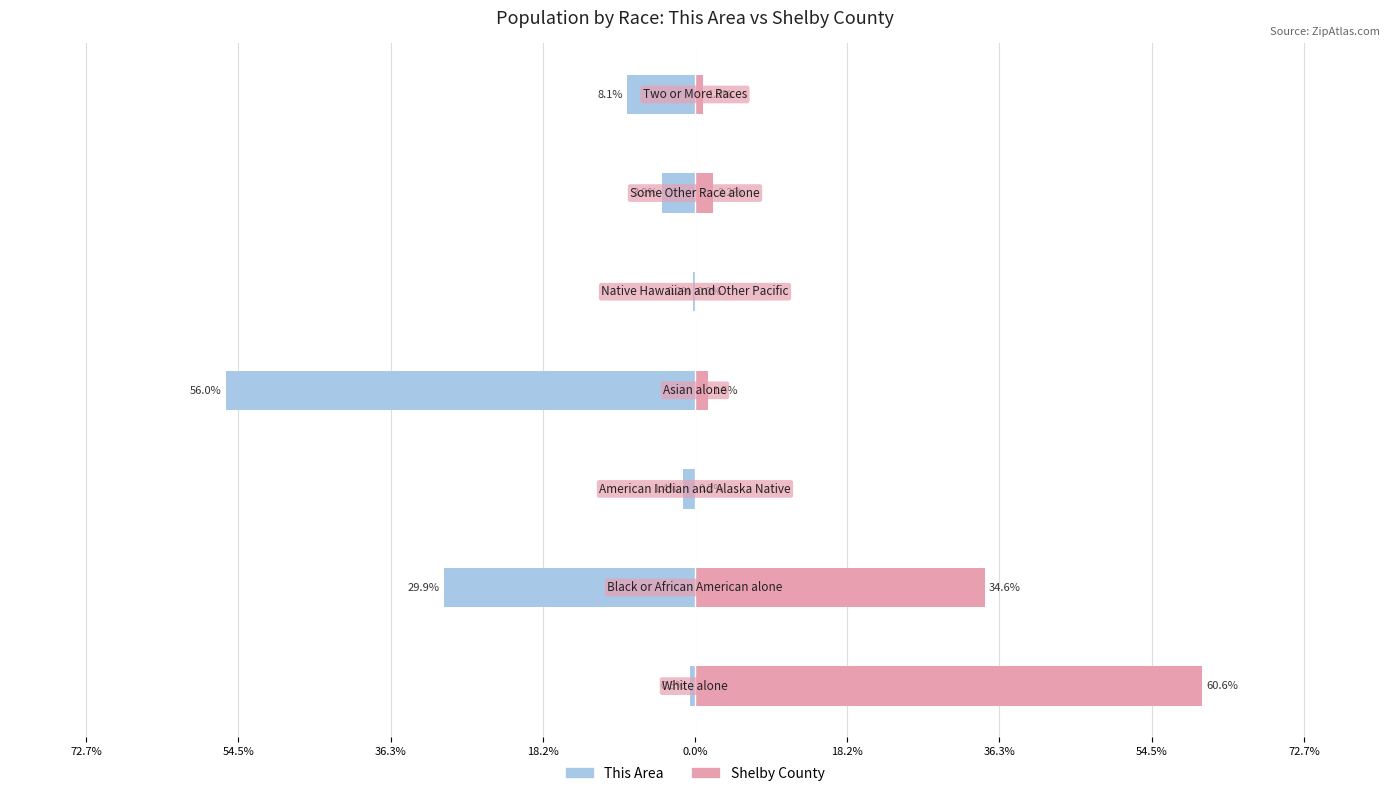

Which series changed the most between 72.7% and 0.0%?

Shelby County